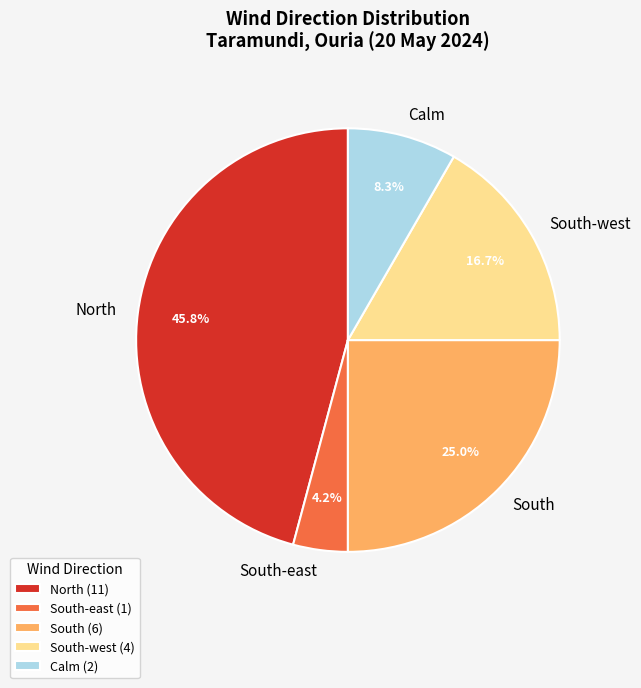

What percentage is the North slice, to the nearest percent?

46%